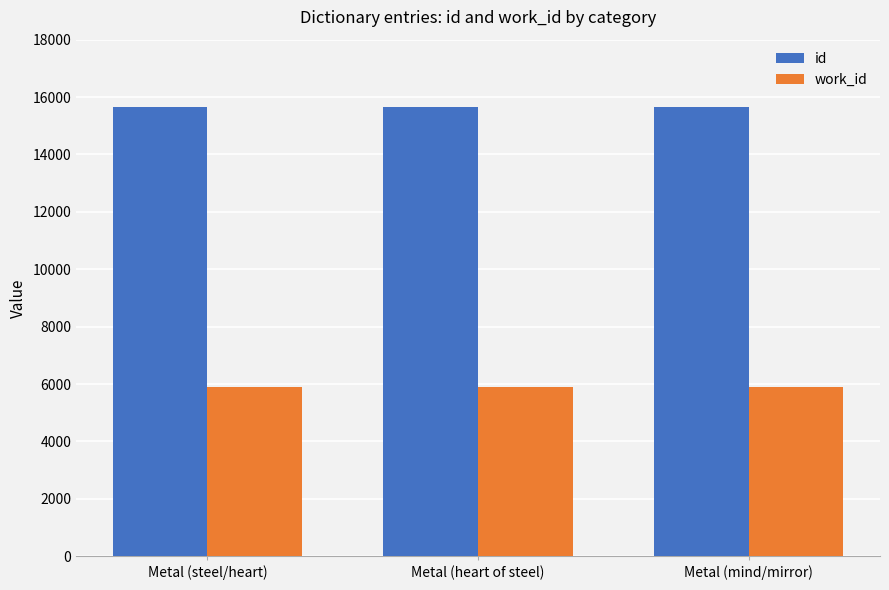

Is the value of work_id at Metal (steel/heart) greater than the value of id at Metal (heart of steel)?

No